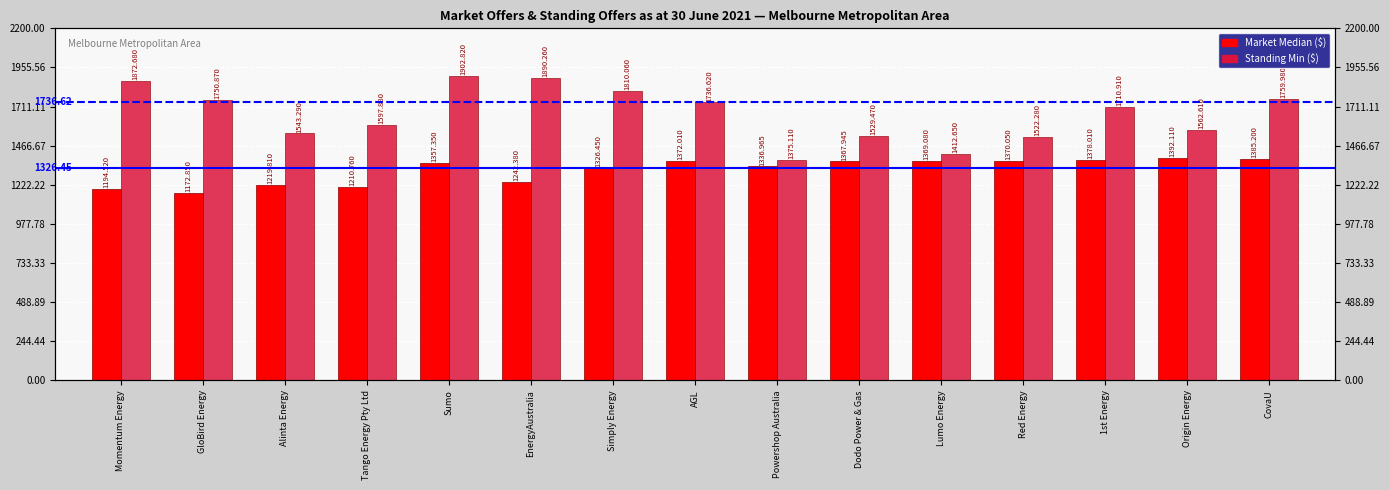

How many categories are shown in the chart?

15